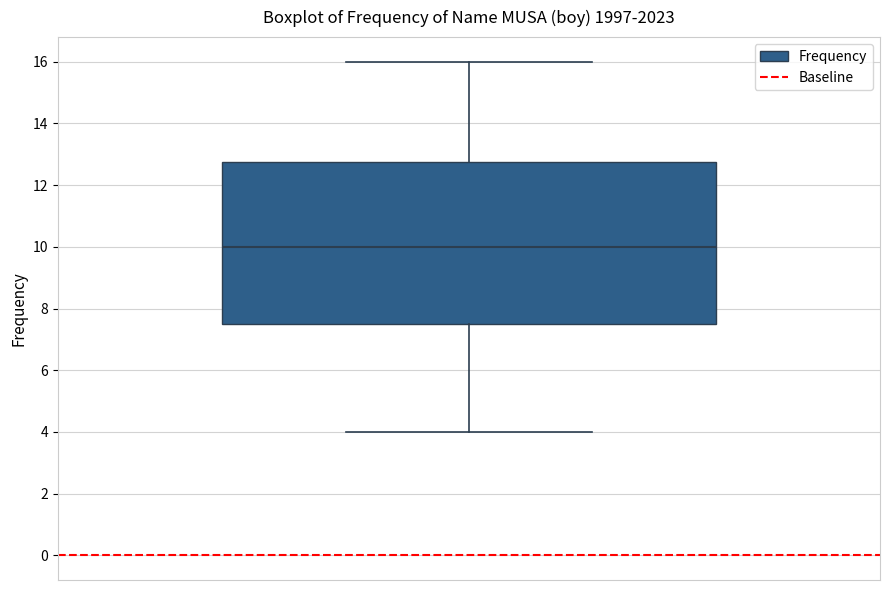

Read this box plot against the y-axis: the position of the median line, the range covered by the box, and the ends of both whiskers. The values are not printed on the chart, so give them approximately, as read against the axis.

median 10.0, box 7.6 to 12.8, whiskers 4.0 to 16.0